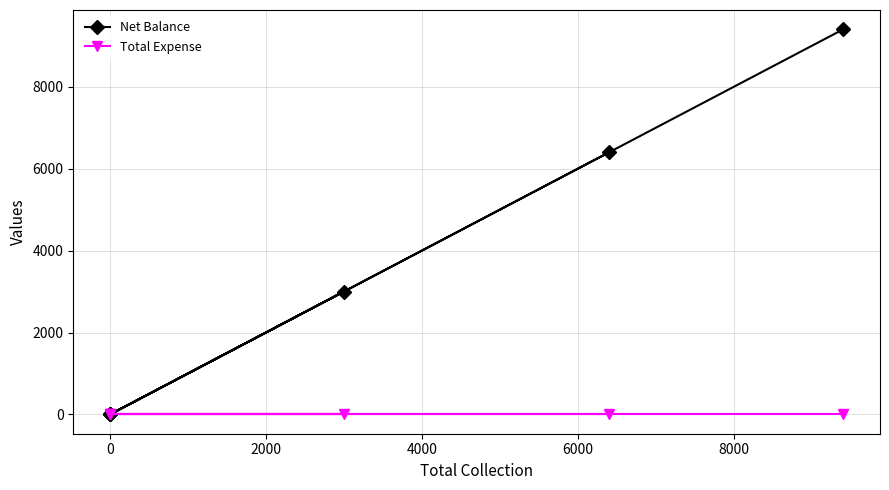

Rank the series by their average value, from highest to lowest.

Net Balance, Total Expense